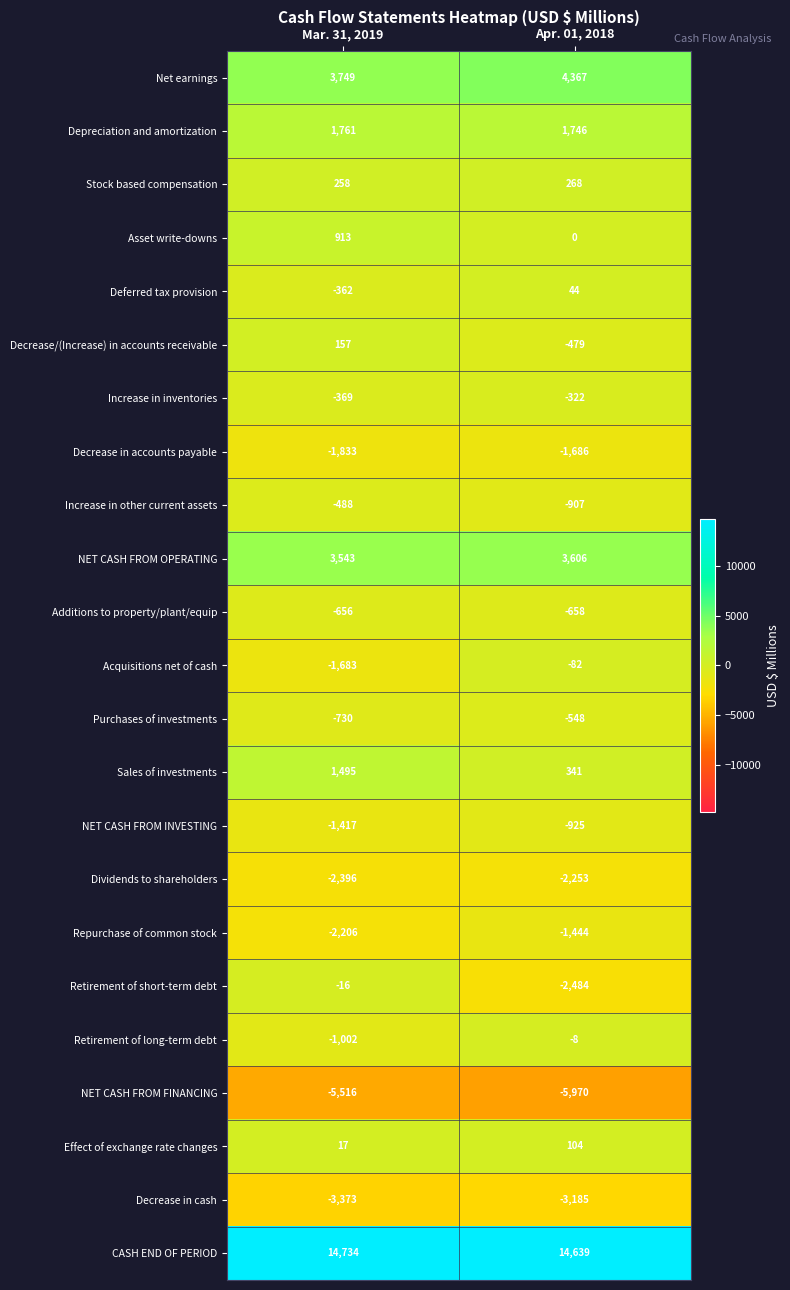

Is it true that Deferred tax provision equals 21 at Apr. 01, 2018?

False